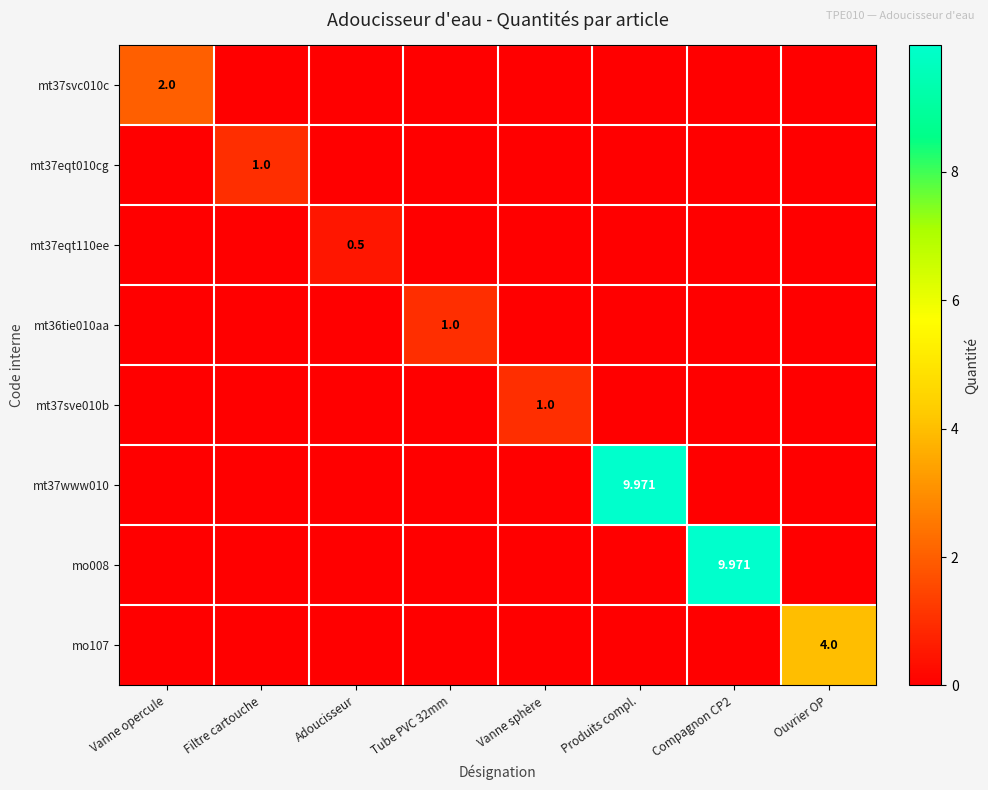

Between Vanne opercule and Compagnon CP2, which series saw the biggest shift?

mo008